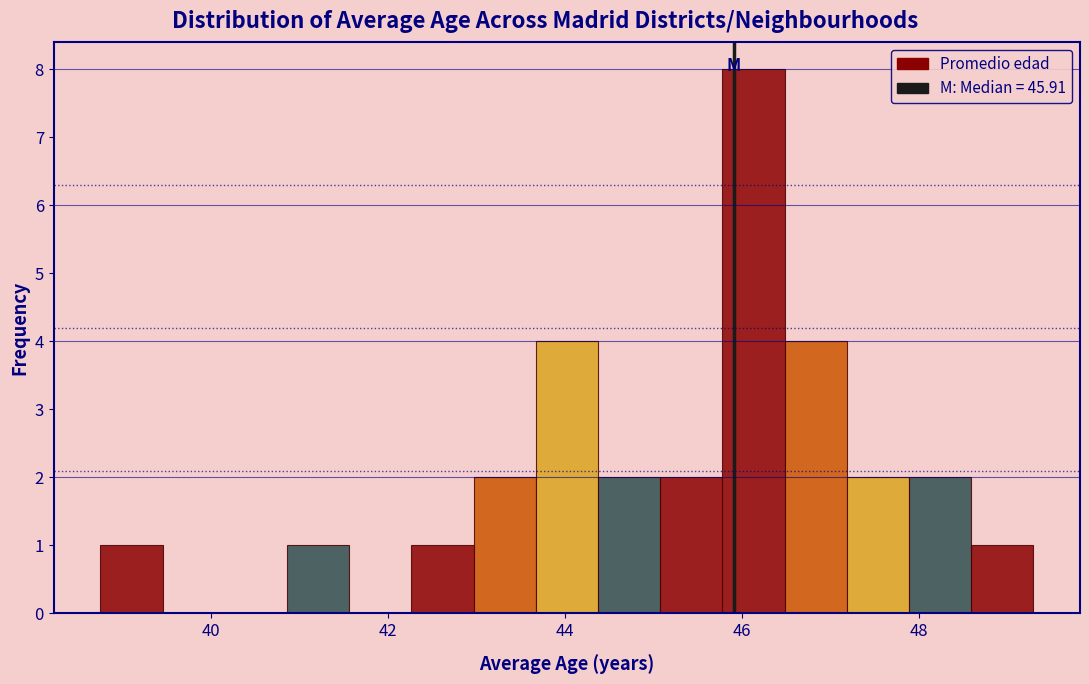

Read against the x-axis, roughly where is the centre of the tallest bar?

46.2